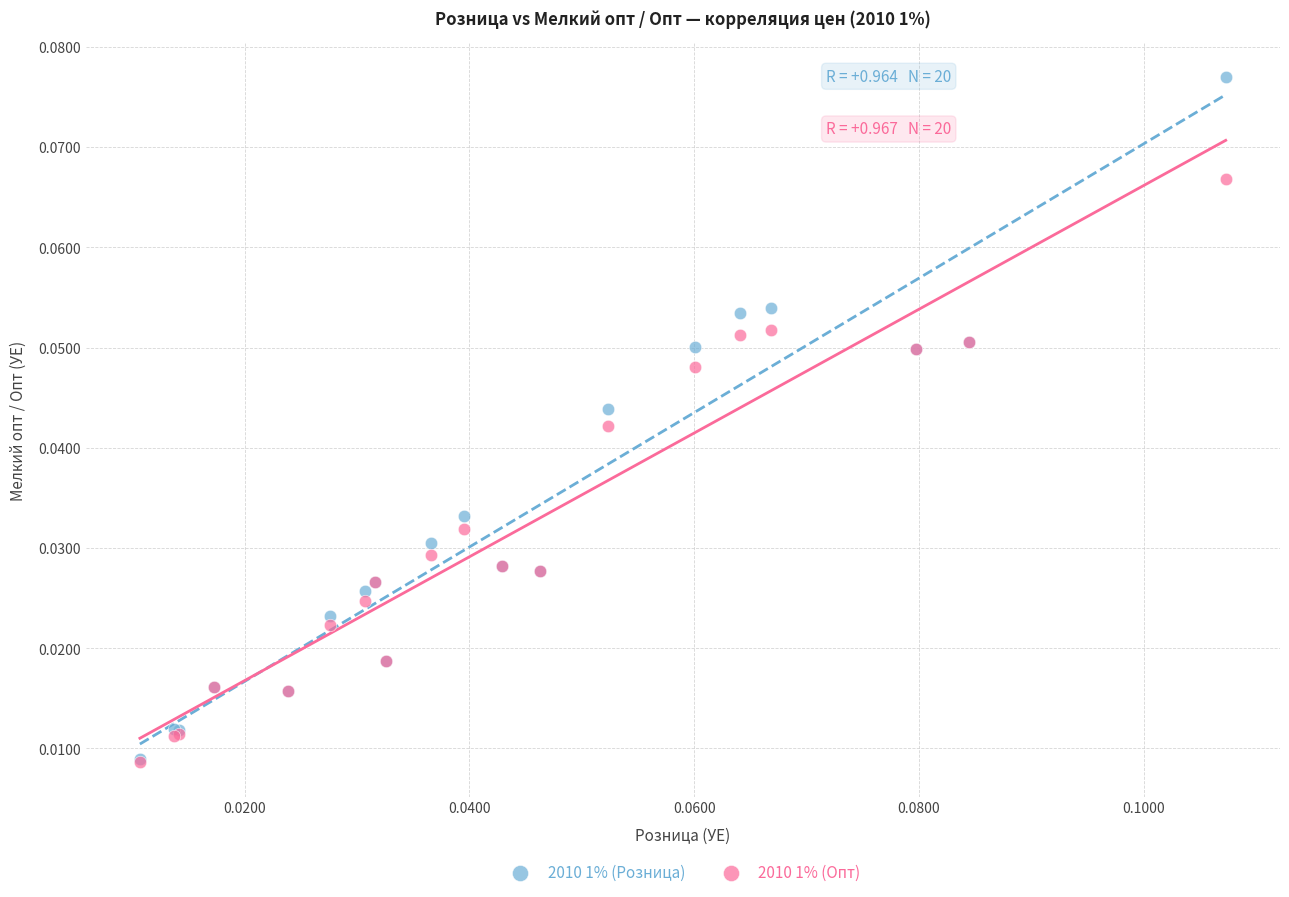

Which series has the largest Y range (max minus min)?

2010 1% (Розница)